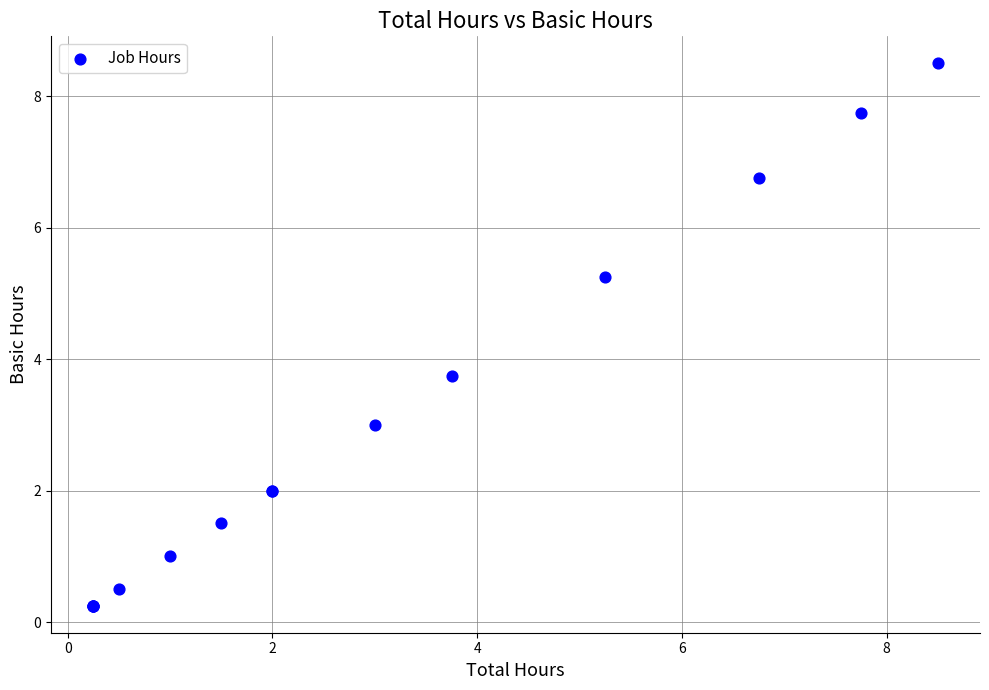

What Y value in the scatter plot is closest to 4?

3.8